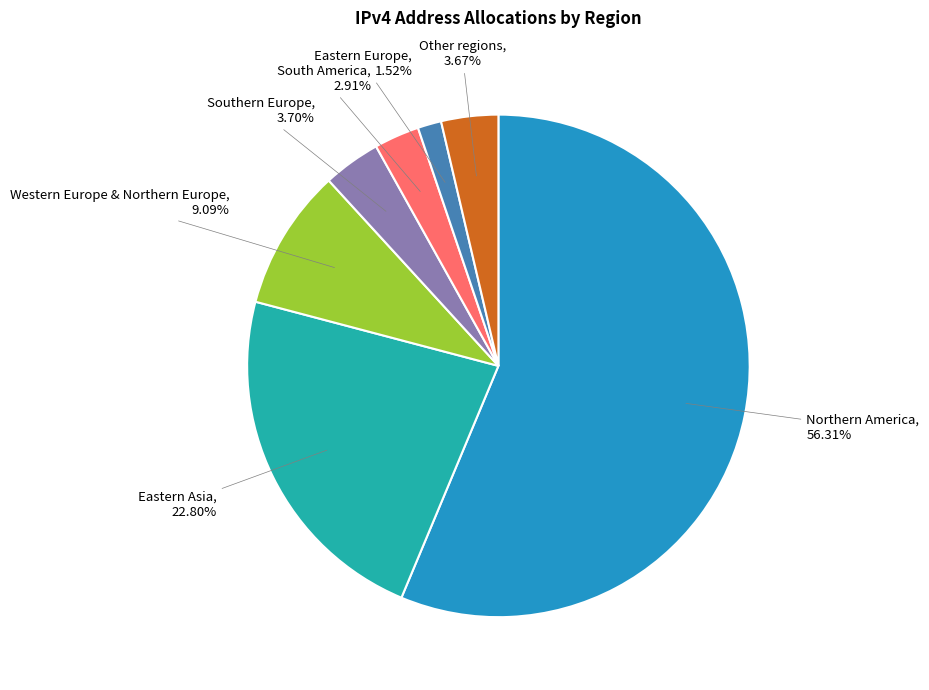

Between Other regions and Eastern Europe, which is larger?

Other regions